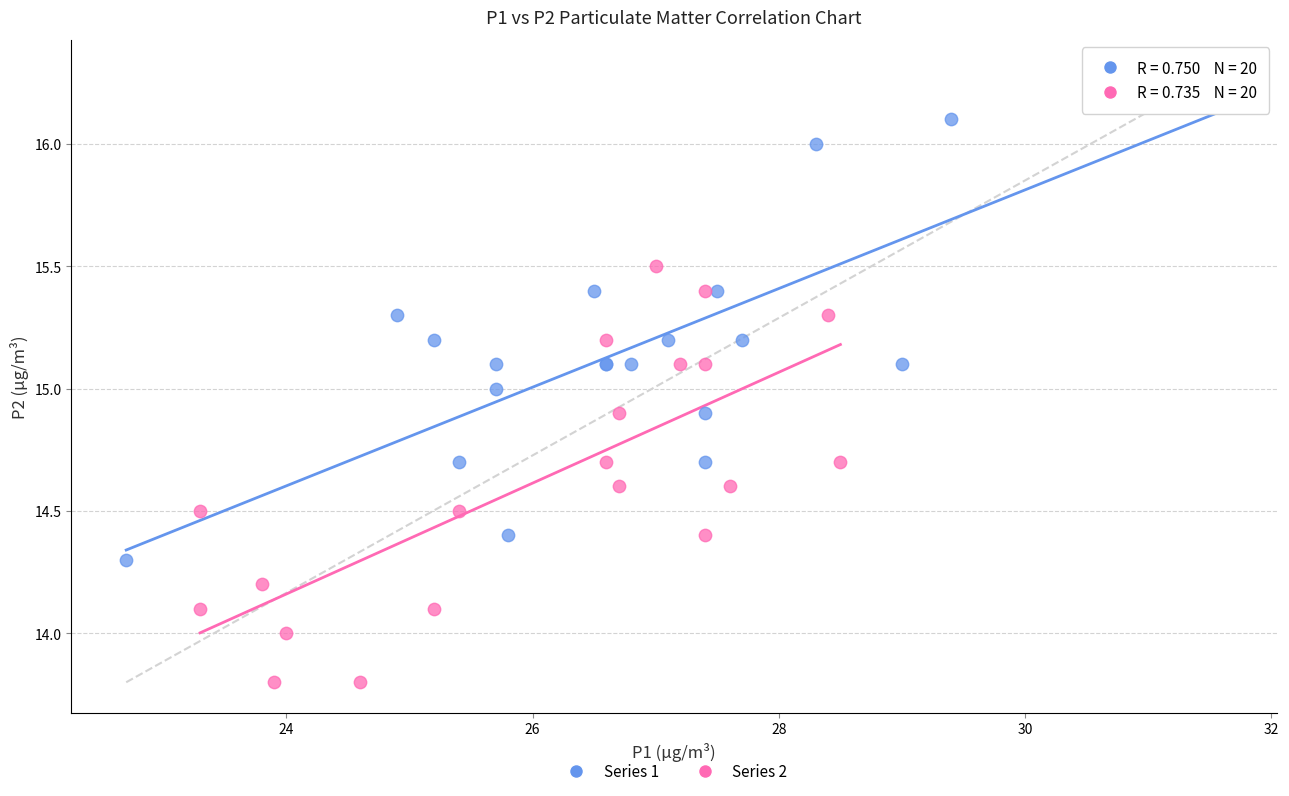

Which series contains the highest Y value?

Series 1